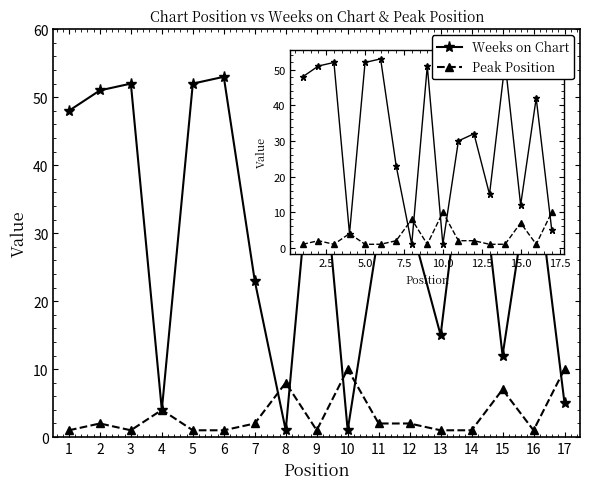

Does the chart have visible grid lines?

No